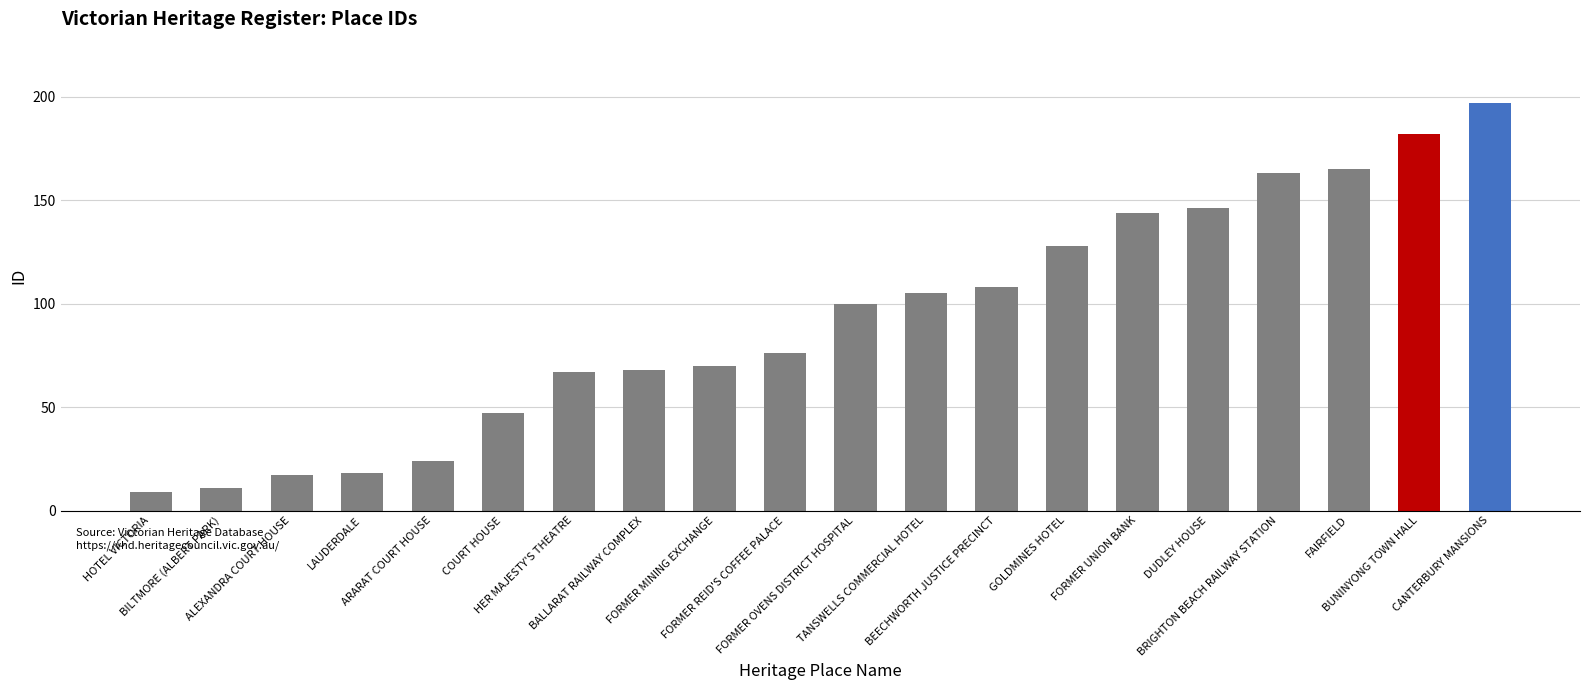

Approximately how many times larger is the value at FORMER REID'S COFFEE PALACE compared to GOLDMINES HOTEL?

0.6